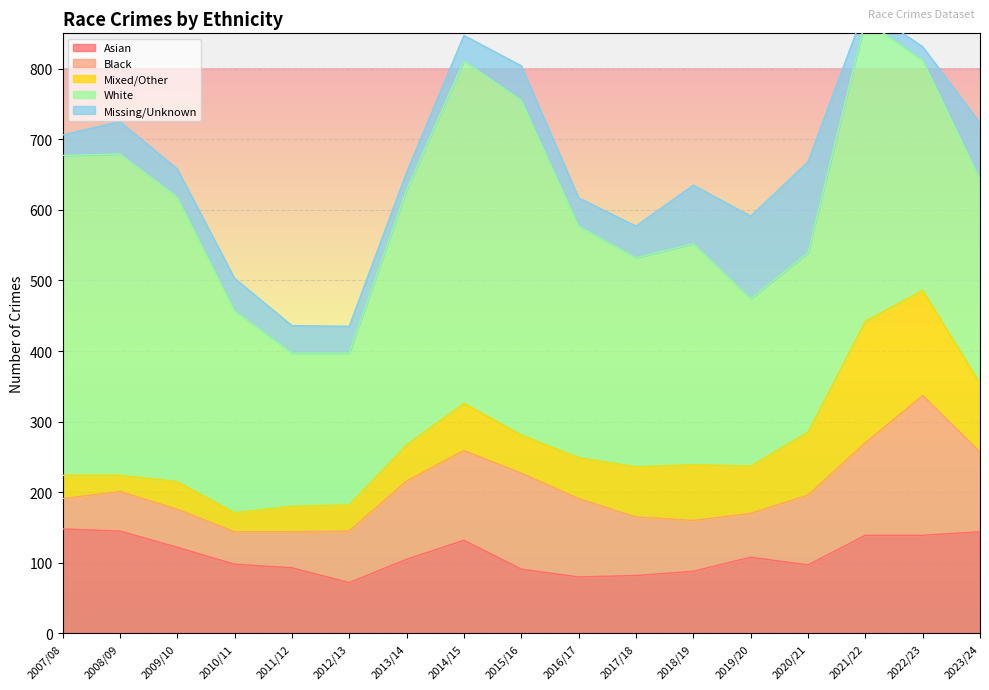

Which series ends up on top after the final intersection of Asian and Black?

Asian